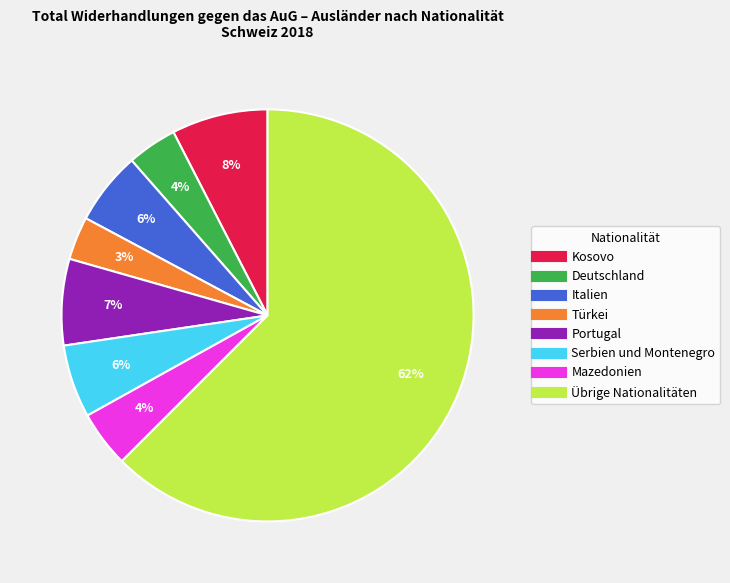

Is the sum of Türkei and Portugal greater than half?

No